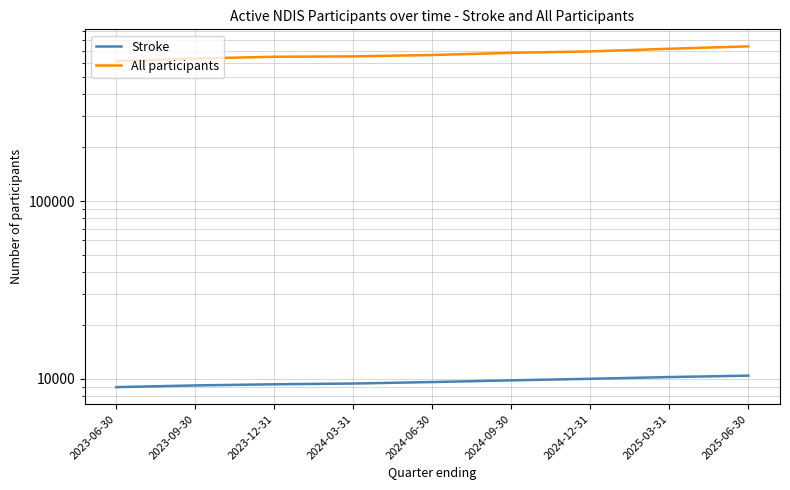

Rank the series by their maximum value, from highest to lowest.

All participants, Stroke